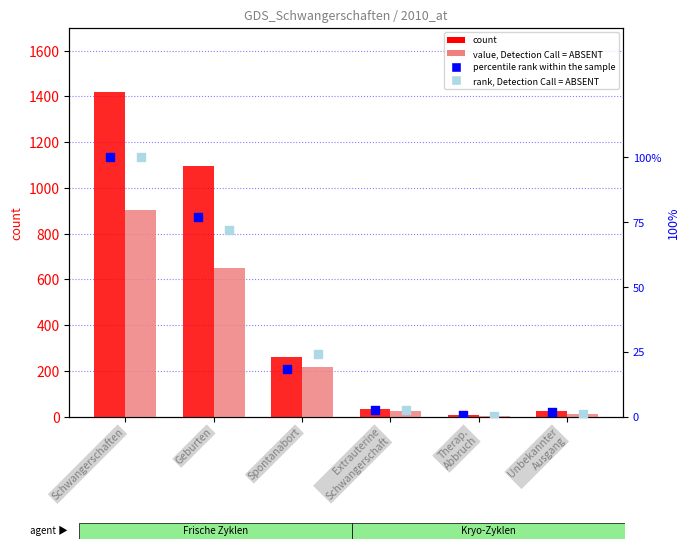

Which series contains the lowest Y value?

rank, Detection Call = ABSENT